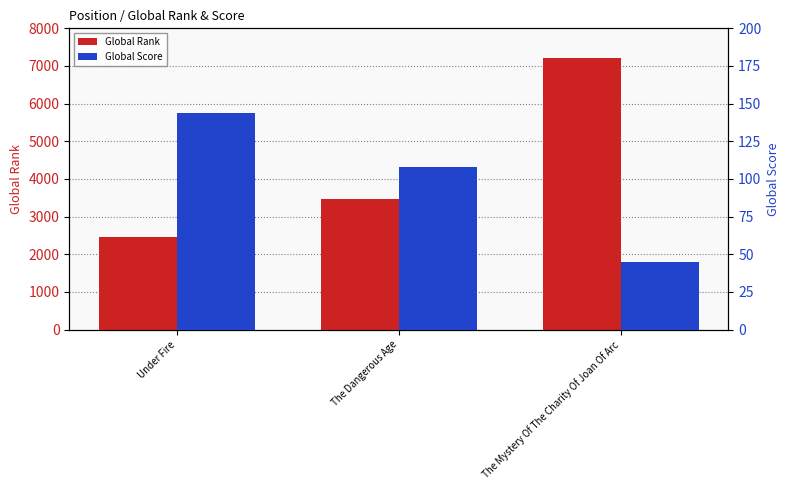

What is the greatest value displayed?

7202